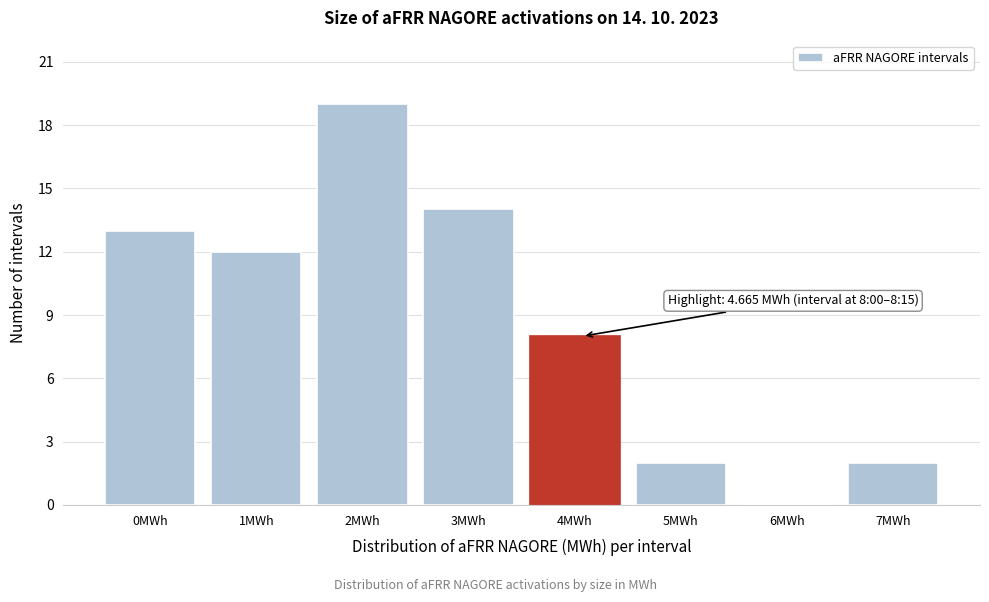

Reading right to left, list all the values displayed in this chart.

7MWh=2	6MWh=0	5MWh=2	4MWh=8	3MWh=14	2MWh=19	1MWh=12	0MWh=13